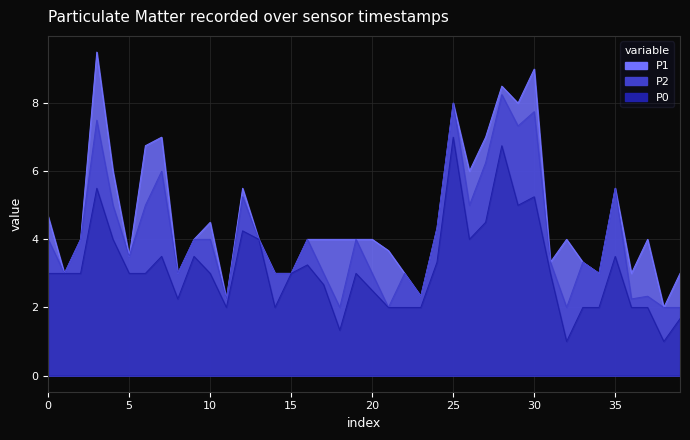

The P2 series shows 3.6 at 00:57. True or false?

False